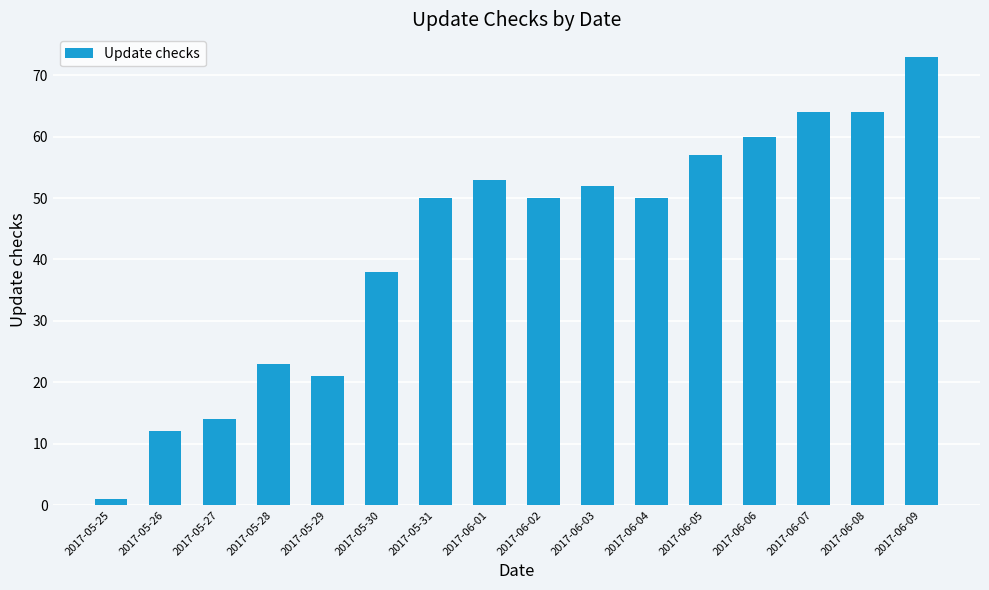

Which category has the lowest value across all series?

2017-05-25